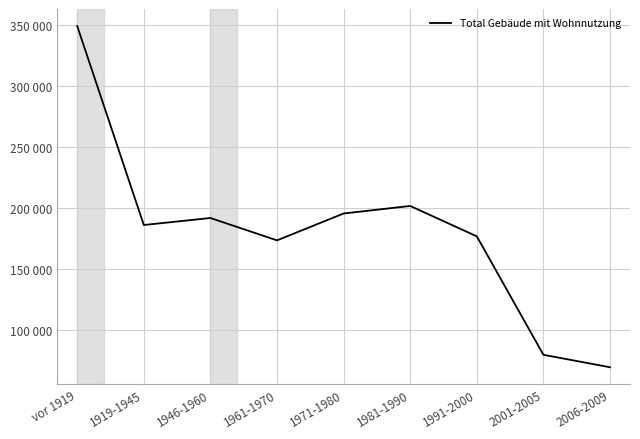

The chart shows a value of 201622 at 1981-1990. True or false?

True